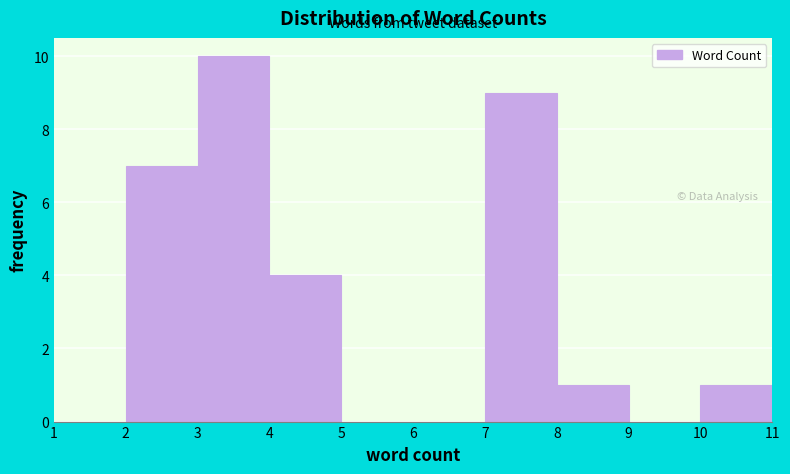

Reading left to right, list every bar in this chart as the range it spans on the x-axis followed by its height. The values are not printed on the chart, so give them approximately, as read against the axis.

1 to 2: 0
2 to 3: 7
3 to 4: 10
4 to 5: 4
5 to 6: 0
6 to 7: 0
7 to 8: 9
8 to 9: 1
9 to 10: 0
10 to 11: 1